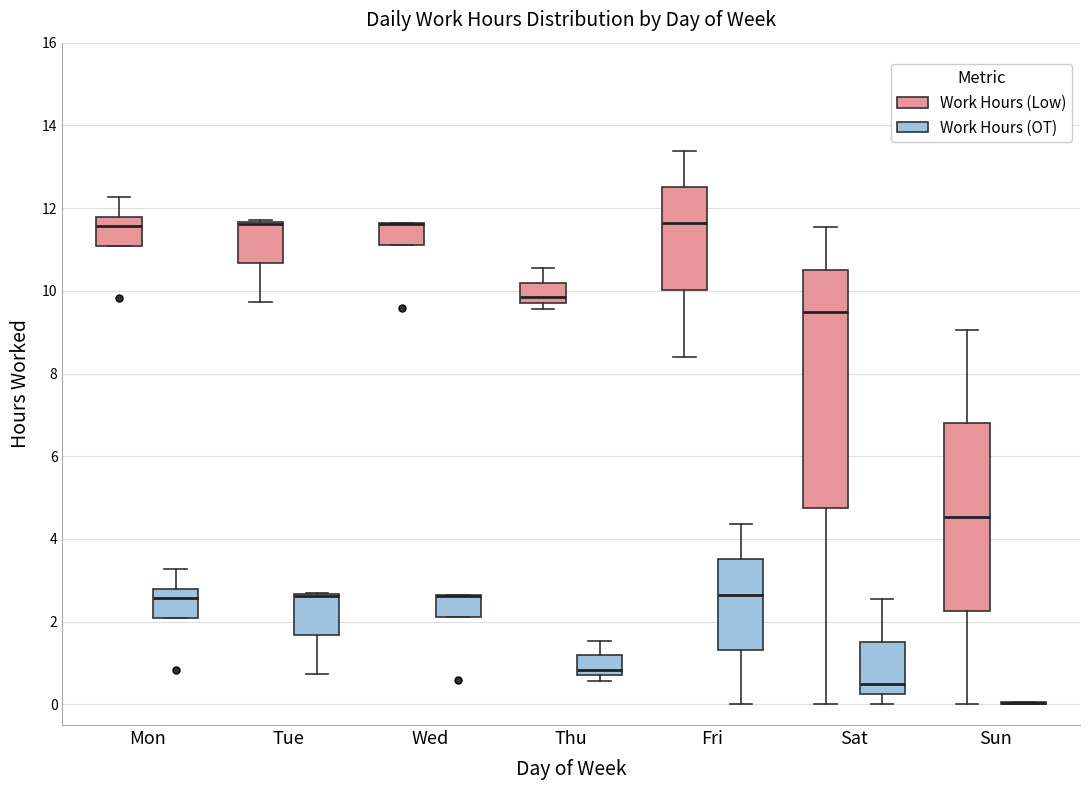

Where is the upper edge of the box for Sat (Work Hours (Low)) on the y-axis? The values are not printed on the chart, so give them approximately, as read against the axis.

10.6